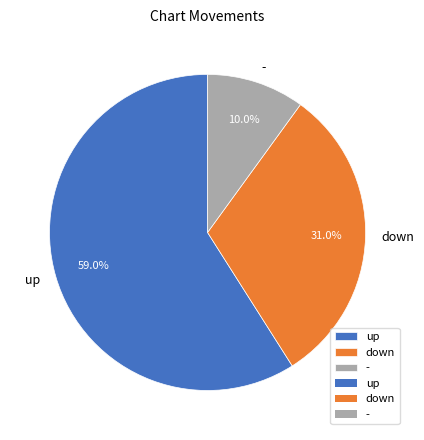

Combined, do down and - account for over 50%?

No